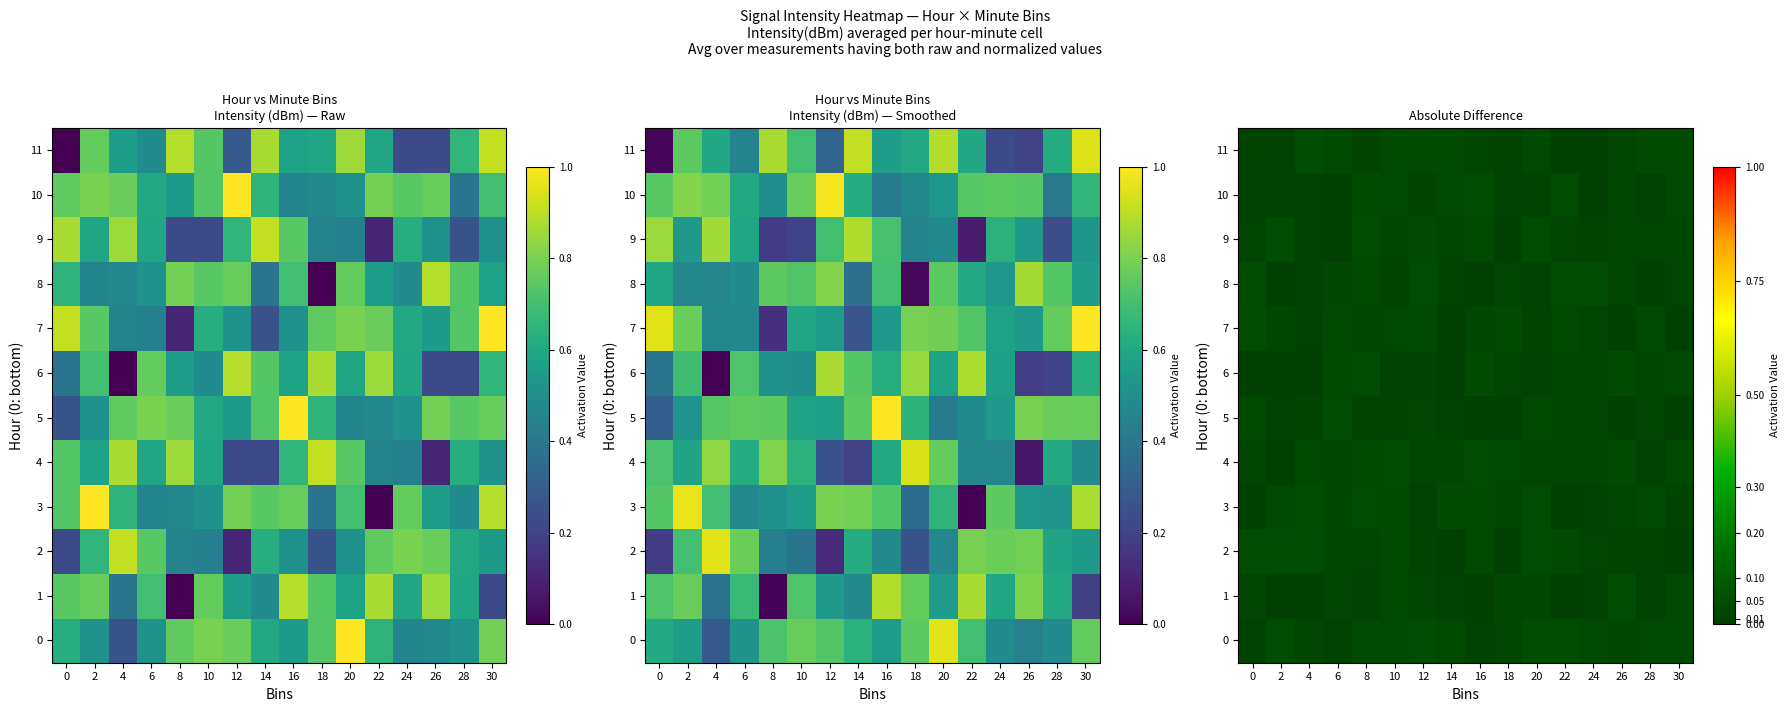

Which series changed the most between 18 and 24?

8